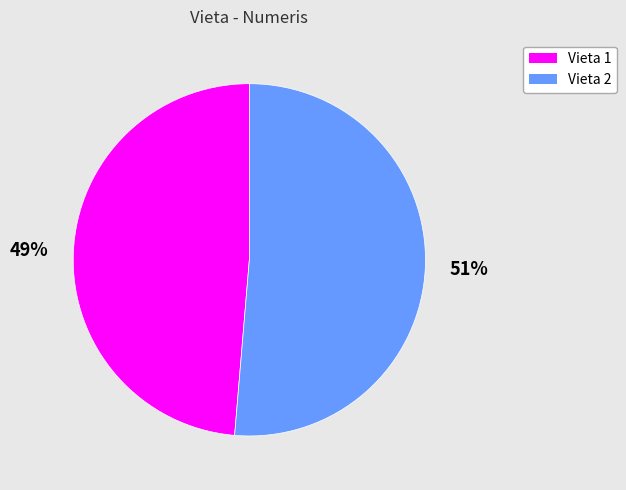

How many slices are in this pie chart?

2